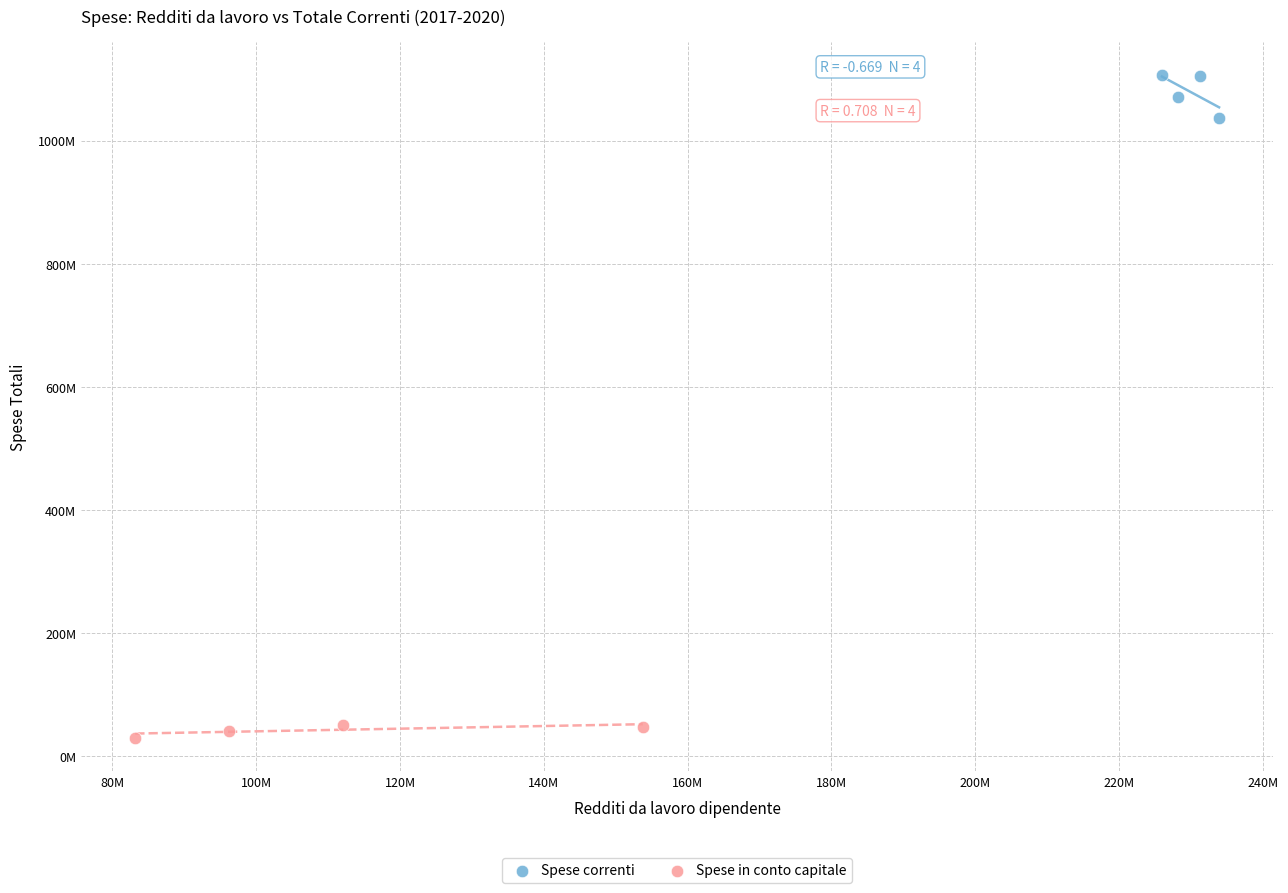

Which series contains the highest Y value?

Spese correnti